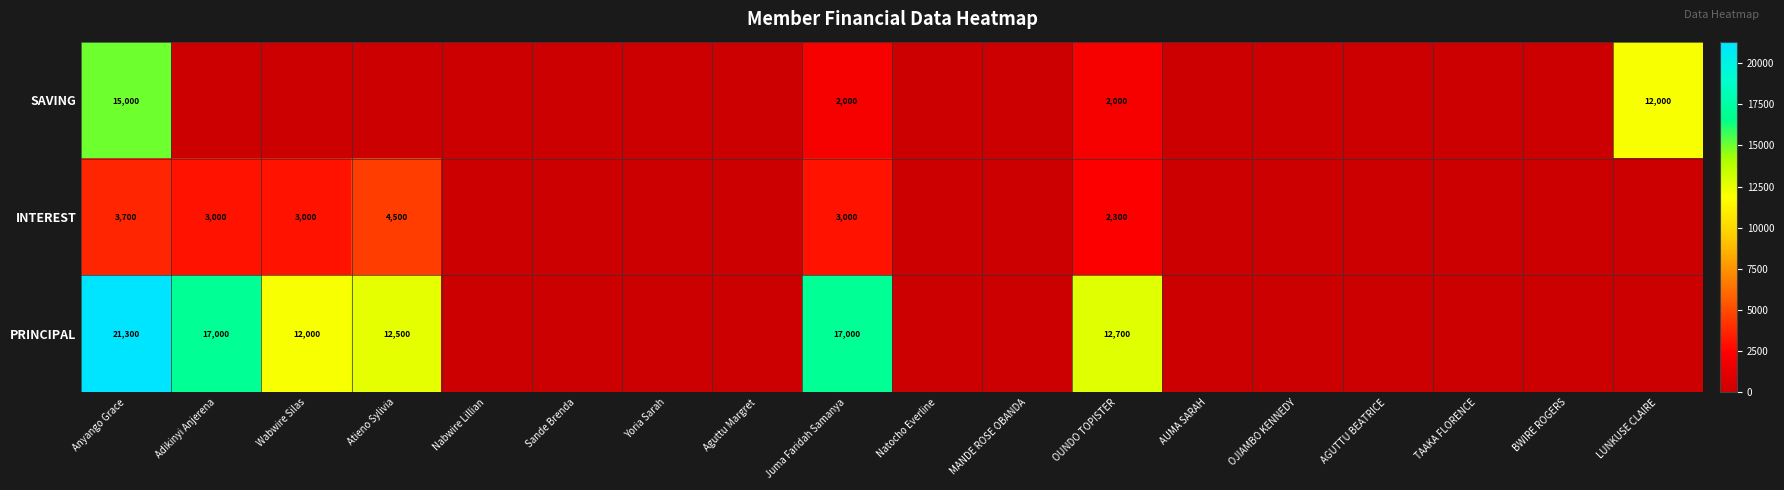

The value of PRINCIPAL at Adikinyi Anjerena is 25435. True or false?

False